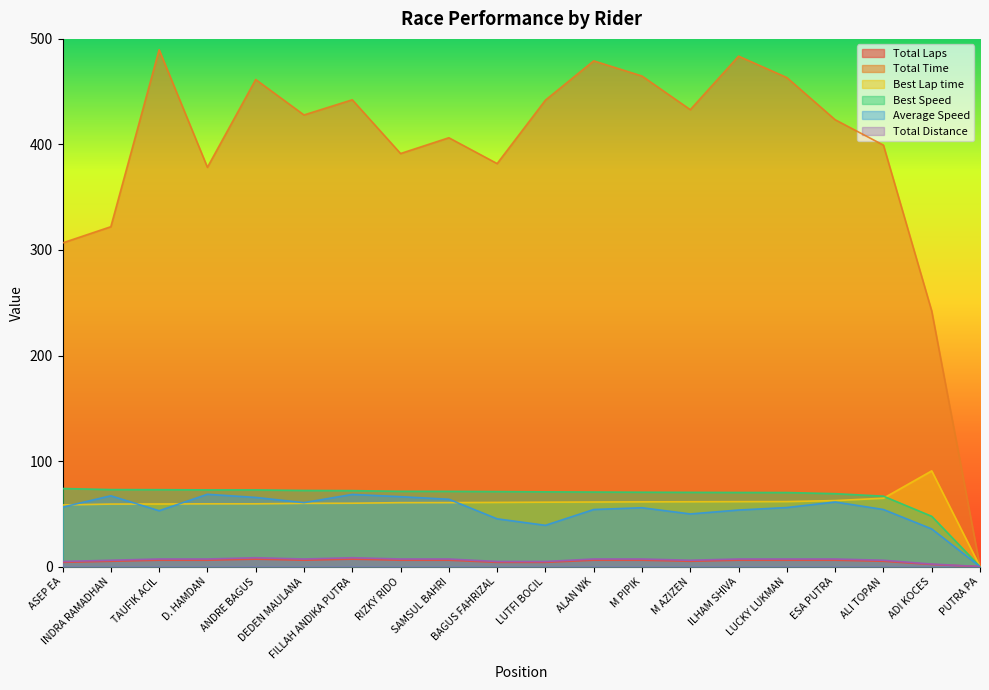

How many lines are shown in the chart?

6